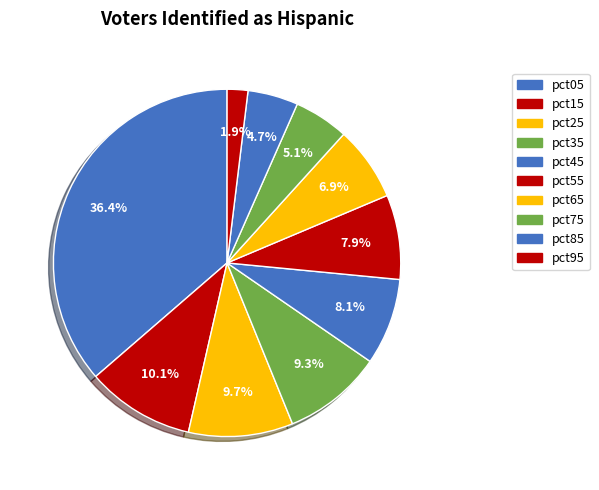

How many slices are in this pie chart?

10